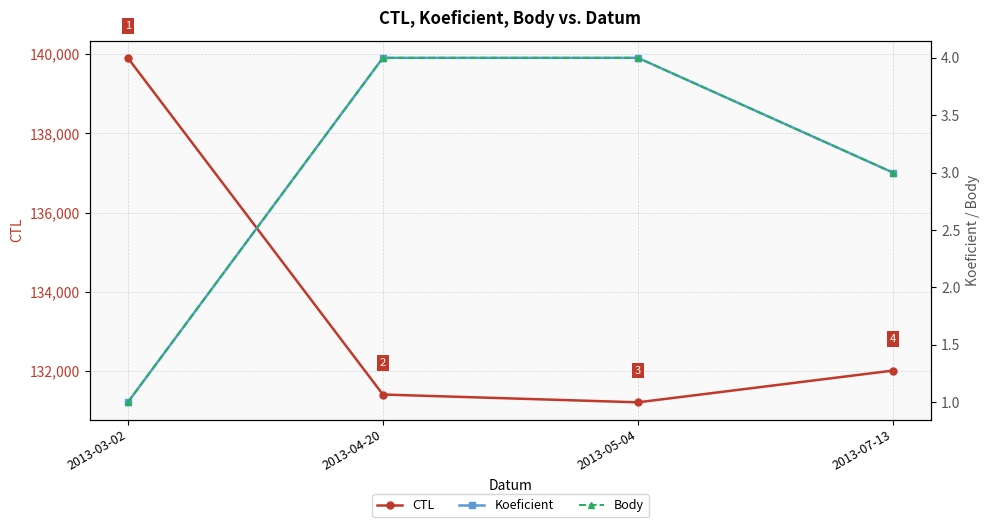

At which label does CTL reach its peak?

2013-03-02